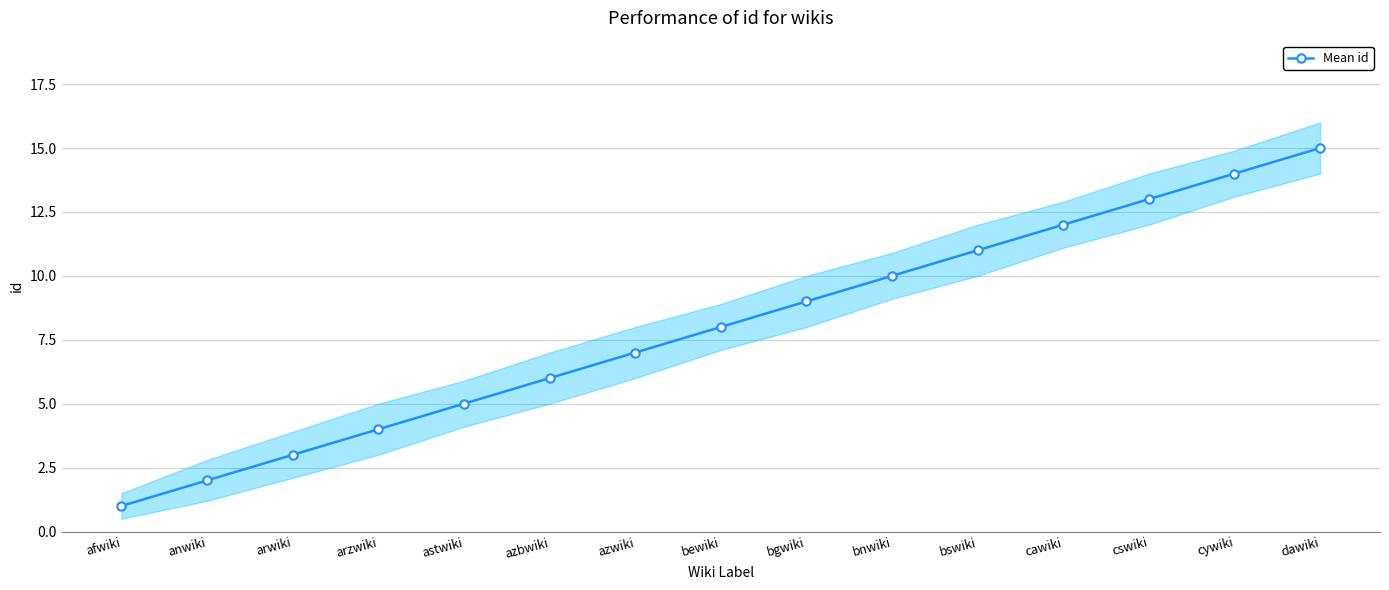

The chart shows a value of 9 at bgwiki. True or false?

True